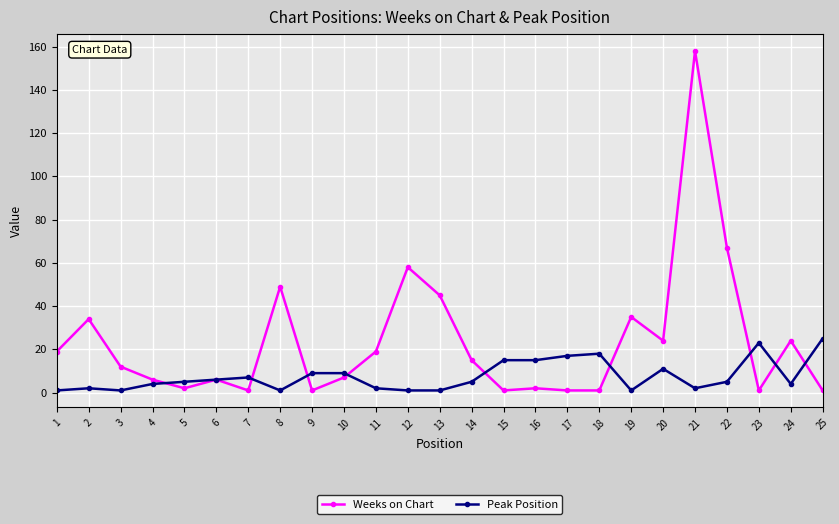

Rank the series at 12 from highest to lowest value.

Weeks on Chart, Peak Position